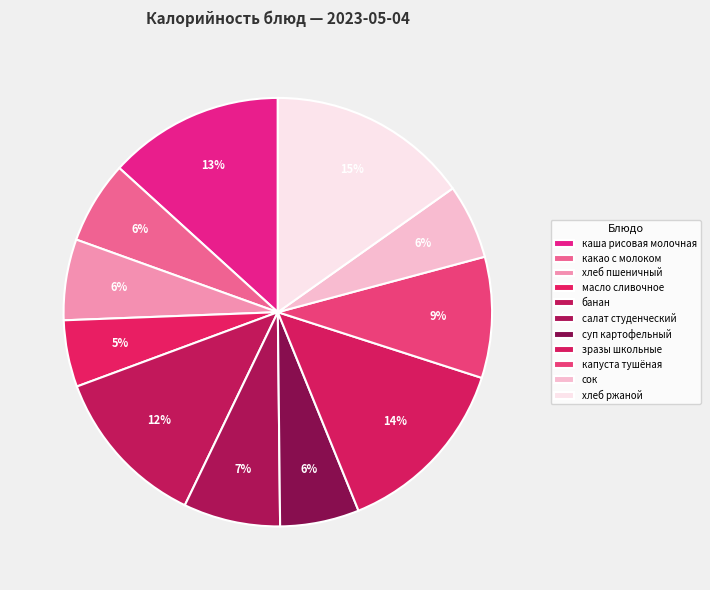

What is the largest slice in the pie chart?

хлеб ржаной